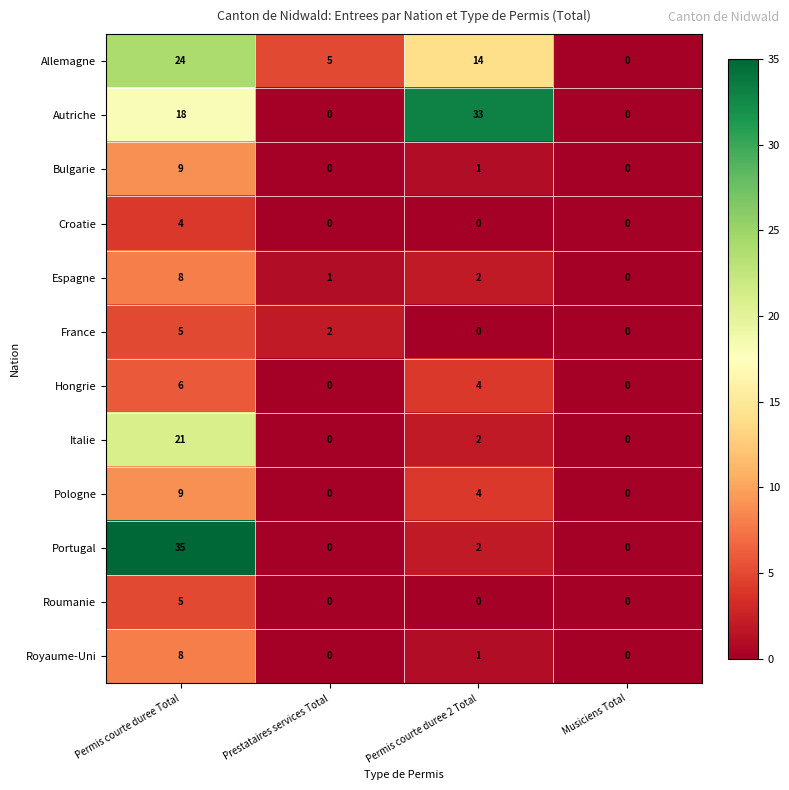

List the labels in order of Espagne value, largest first.

Permis courte duree Total, Permis courte duree 2 Total, Prestataires services Total, Musiciens Total